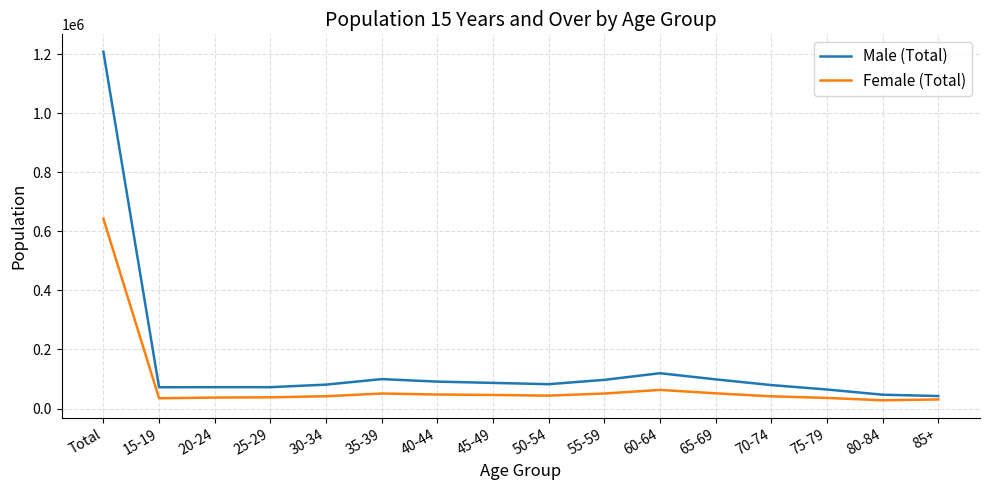

True or false: Female (Total) and Male (Total) intersect in this chart.

False